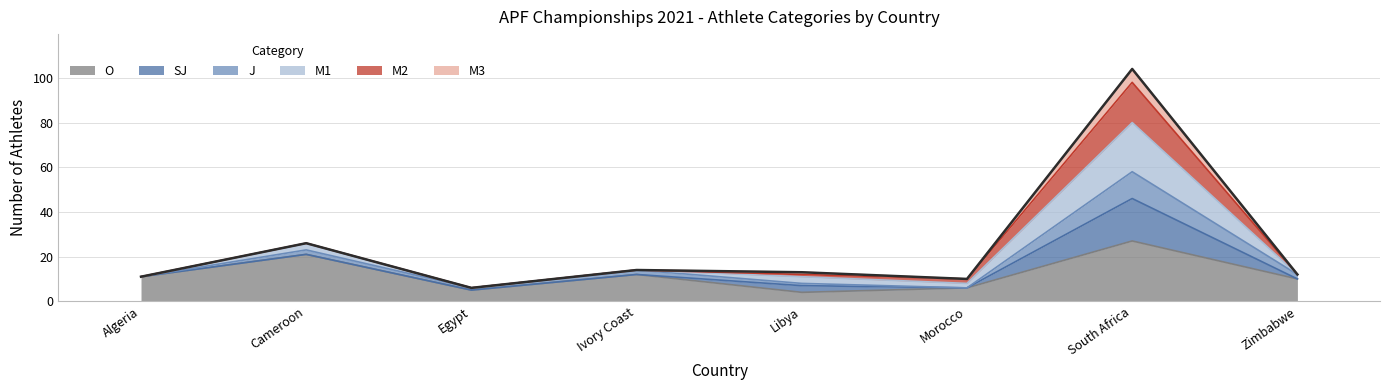

What is the maximum value for O?

27